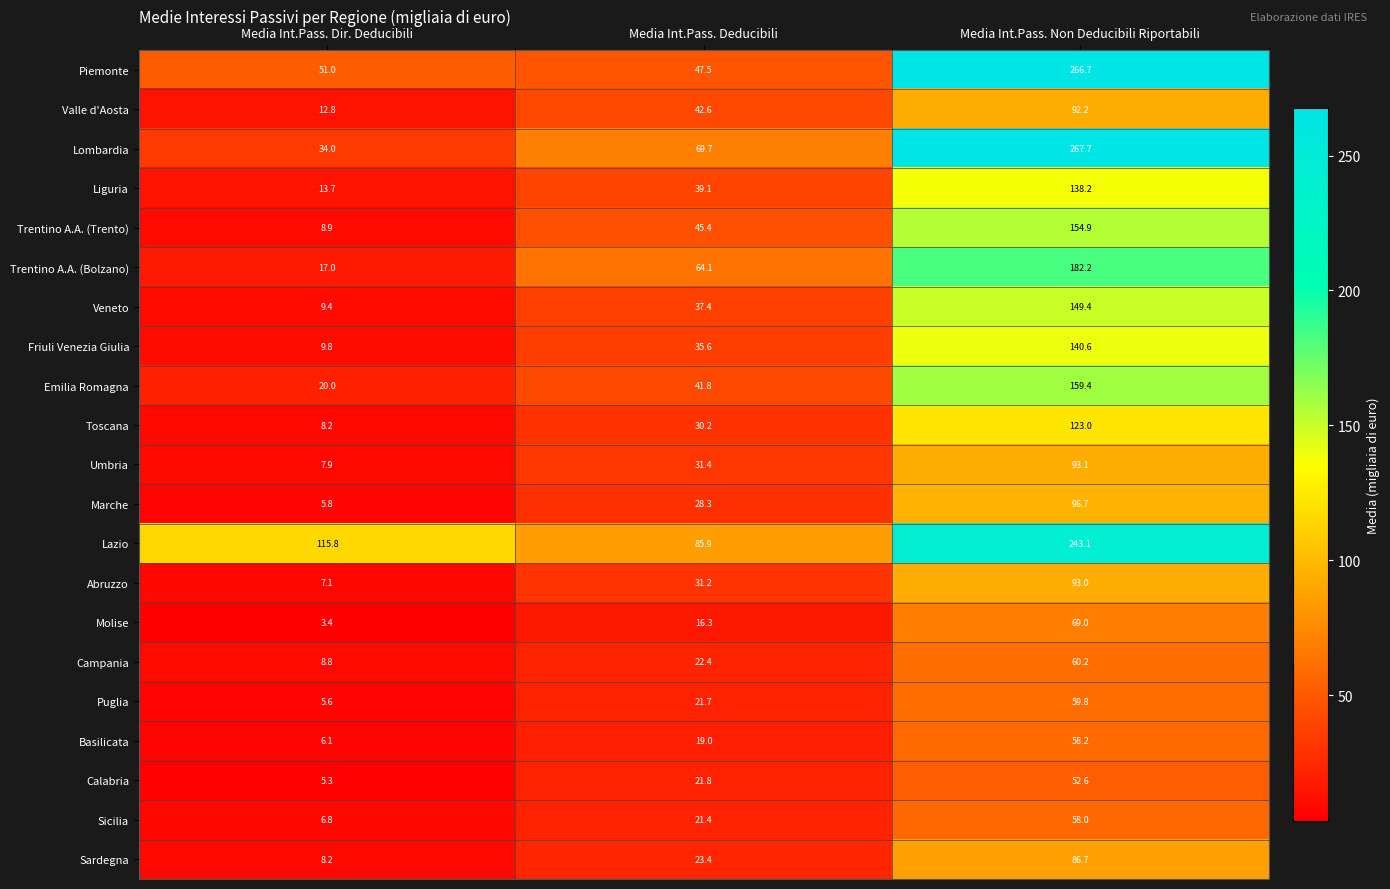

The value of Marche at Media Int.Pass. Non Deducibili Riportabili is 44.9. True or false?

False